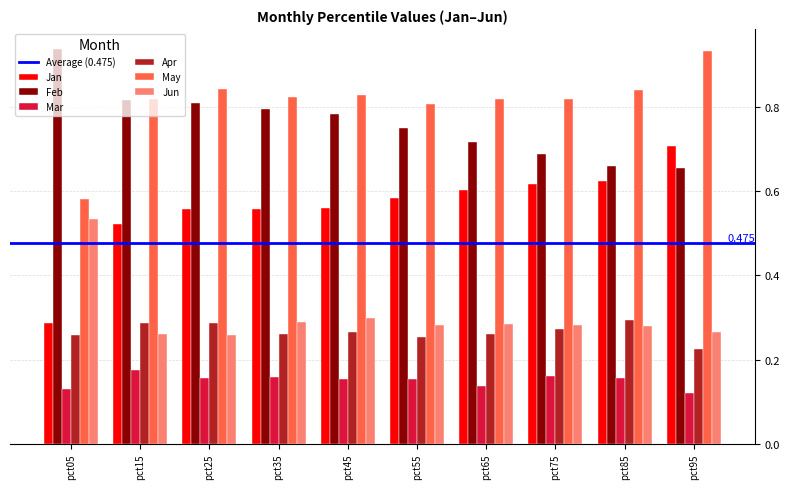

Is it true that Apr equals 0.3 at pct35?

True